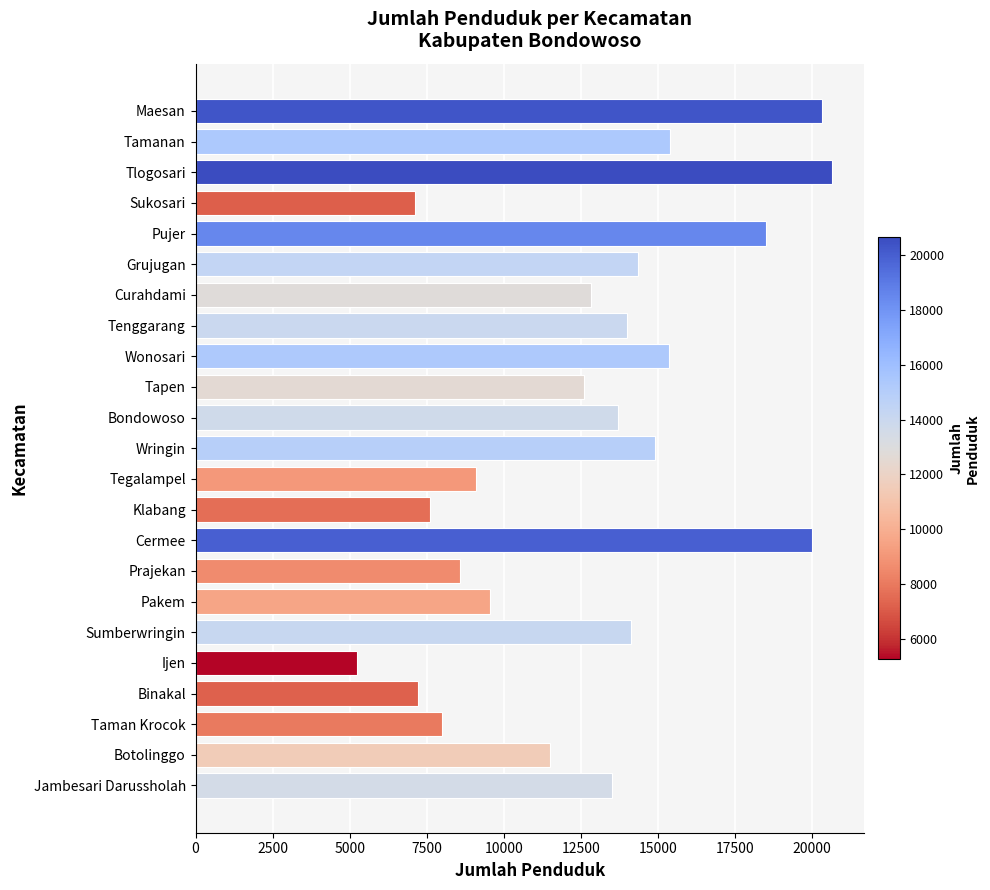

What is the average value?

12790